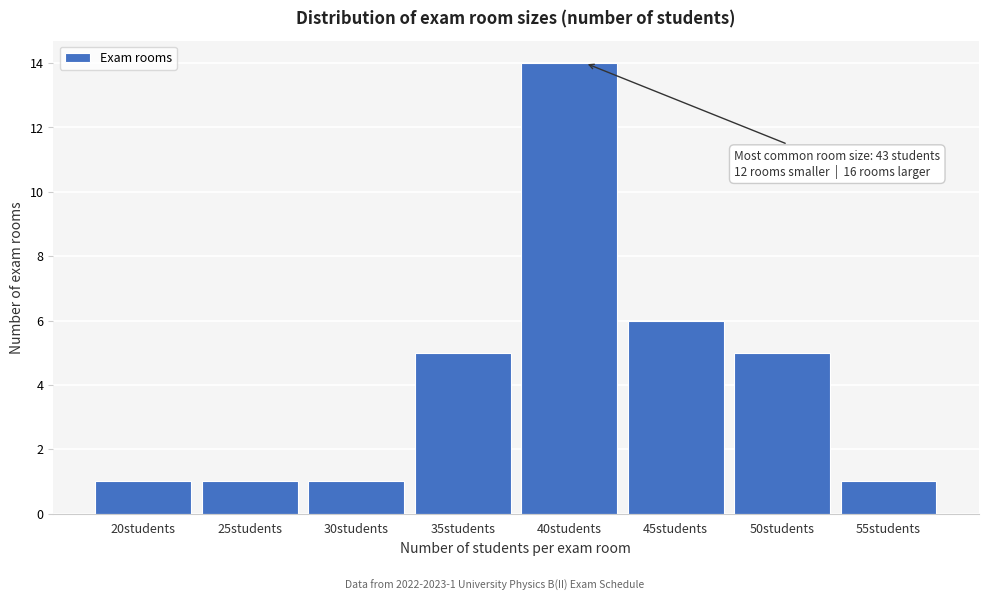

Reading left to right, transcribe all the data shown in this chart.

1	1	1	5	14	6	5	1